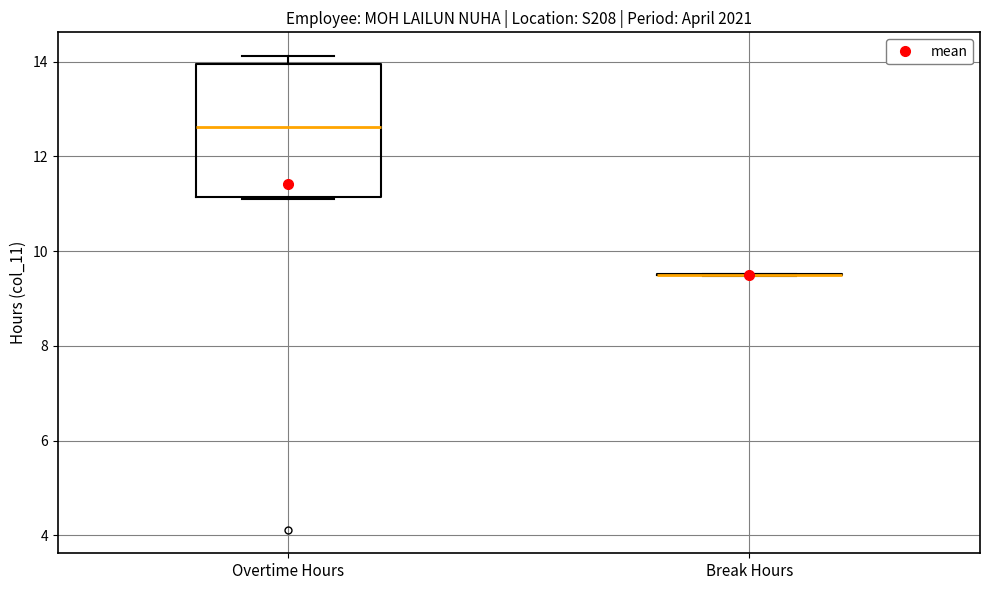

Reading left to right, read every box against the y-axis: the position of its median line, the range the box covers, and the ends of its whiskers. The values are not printed on the chart, so give them approximately, as read against the axis.

Overtime Hours: median 12.6, box 11.2 to 14.0, whiskers 11.2 to 14.2
Break Hours: box collapsed to a line at 9.6, whiskers 9.4 to 9.6